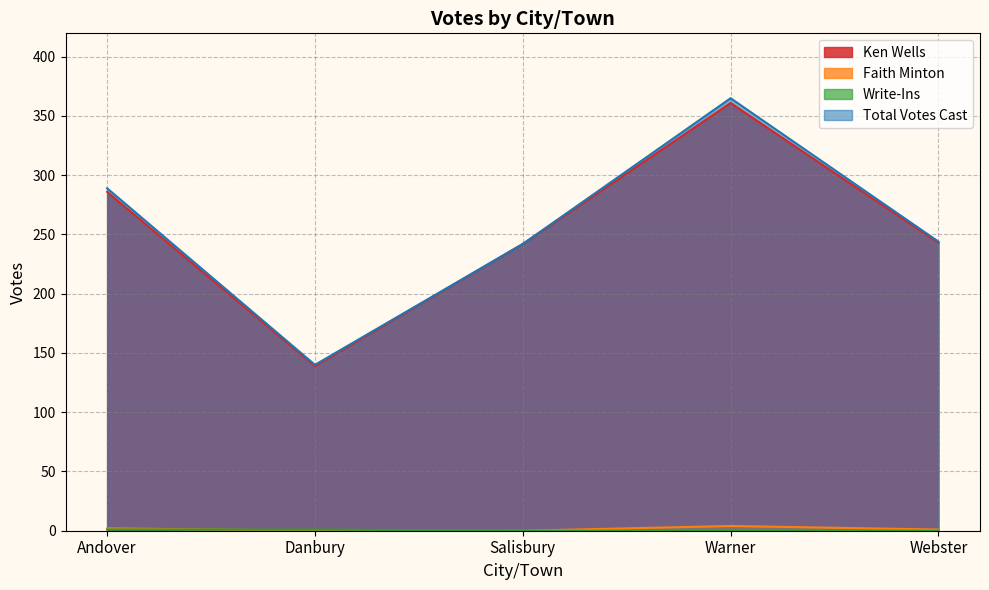

Between Andover and Webster, which series saw the biggest shift?

Total Votes Cast